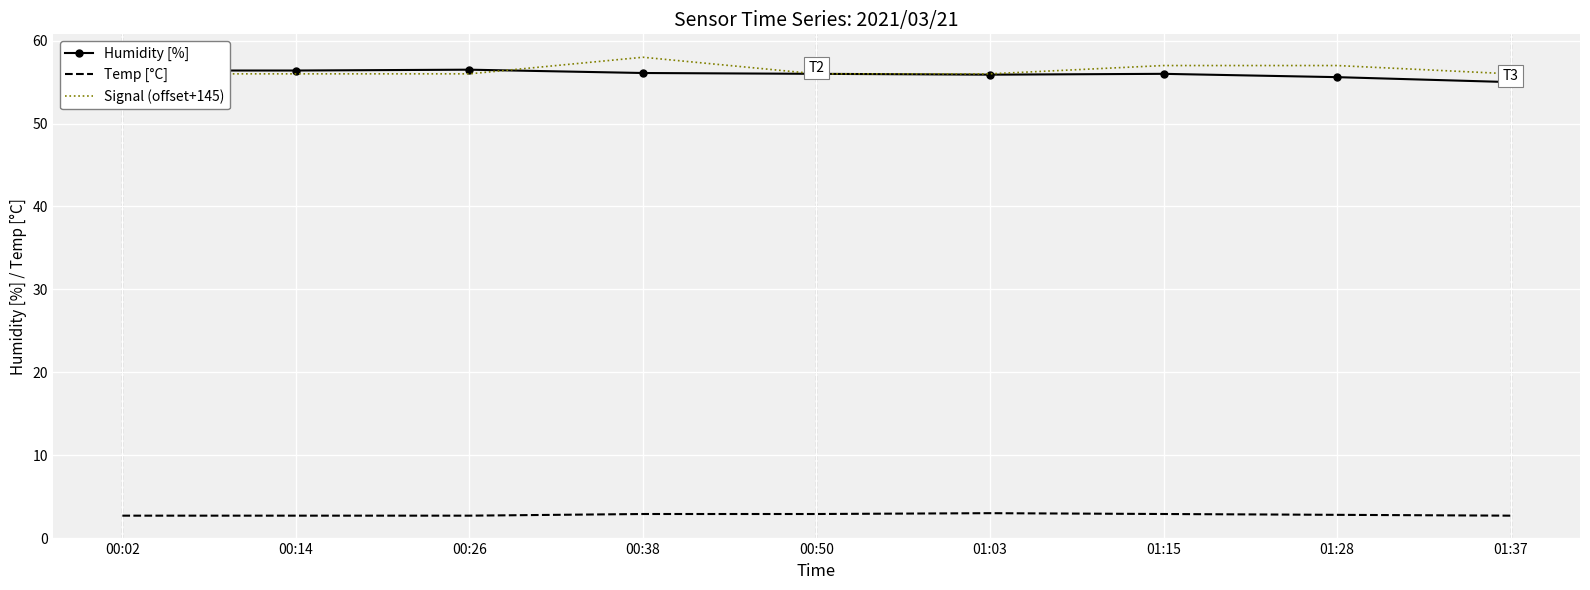

Is it true that Humidity [%] equals 84.7 at 01:15?

False